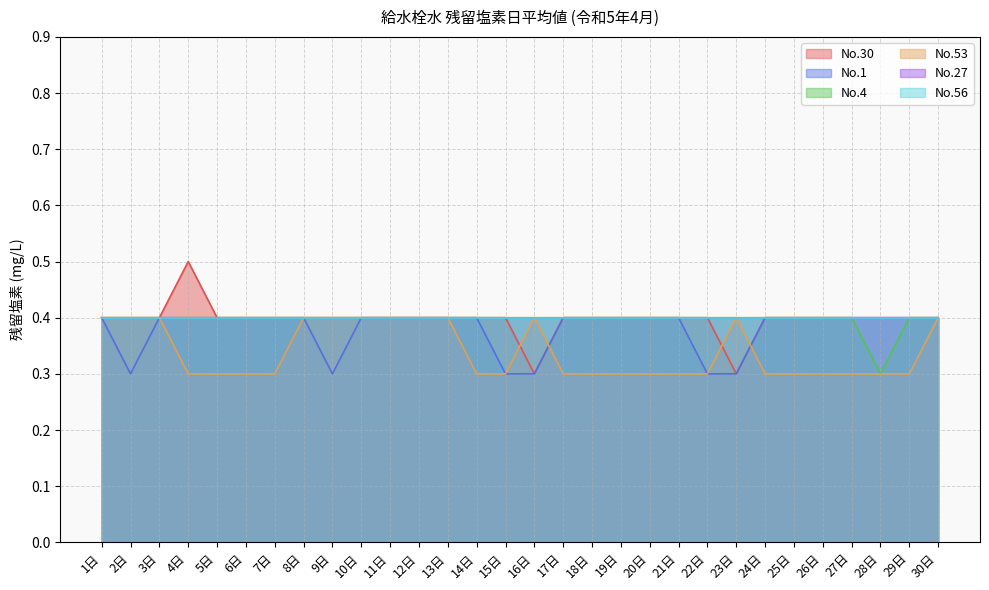

At which category is the sum across all series the highest?

1日